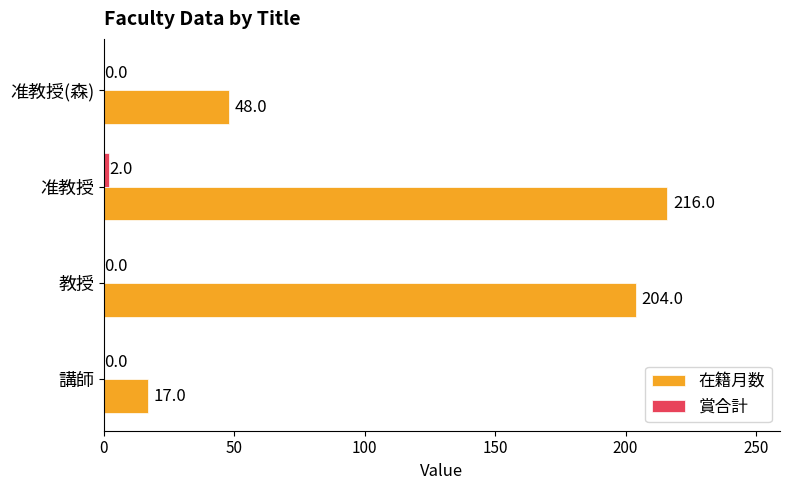

True or false: 在籍月数 has a value of 26 at 講師.

False